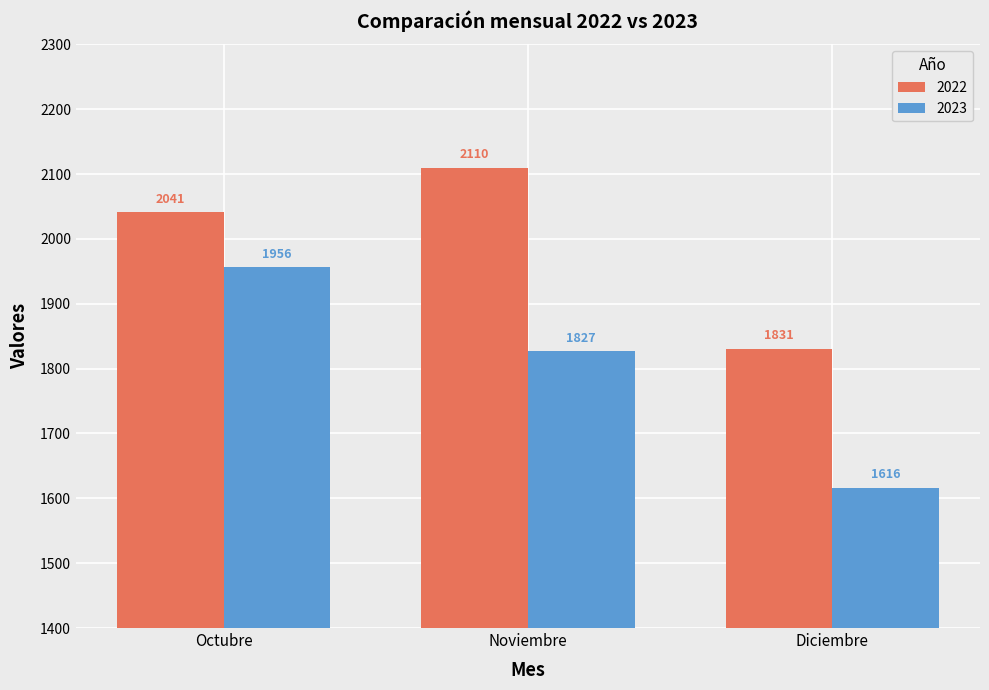

Does the chart contain any negative values?

No